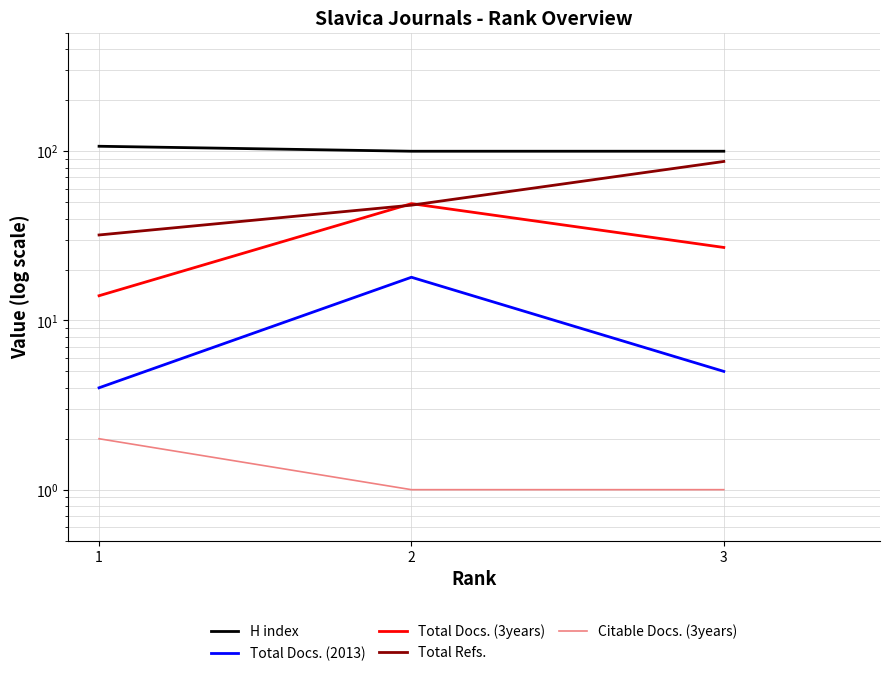

What is the minimum value for Total Refs.?

32